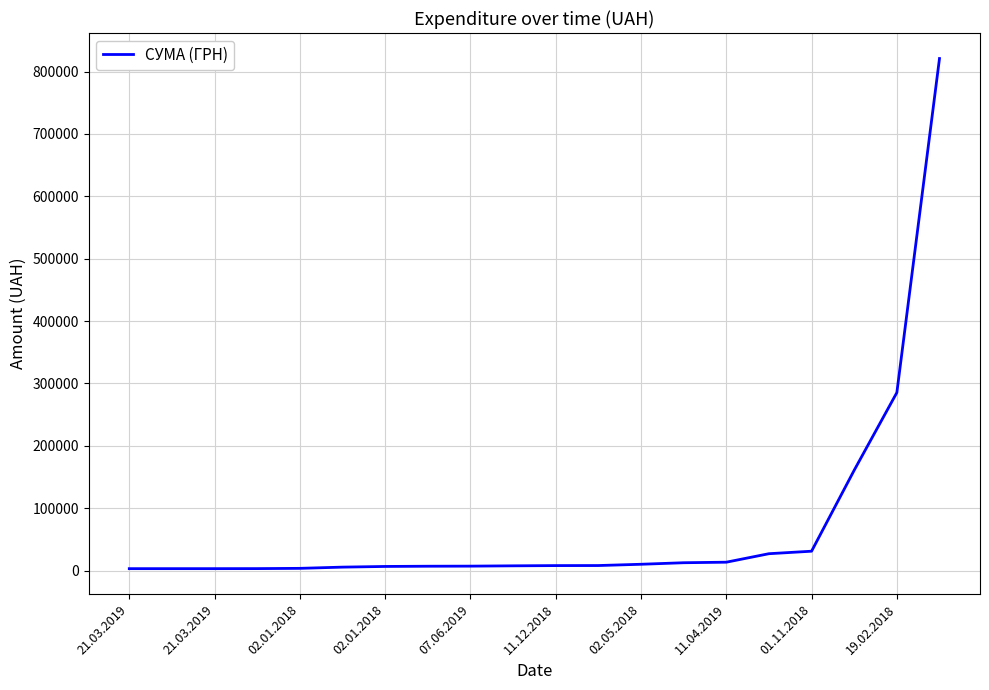

Is this an area chart (filled region under the line)?

No